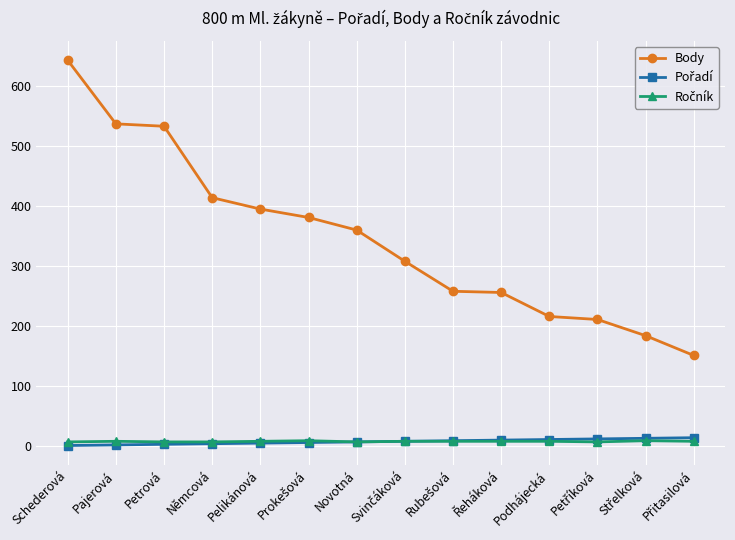

What is the label of the 11th point from the left?

Podhájecká